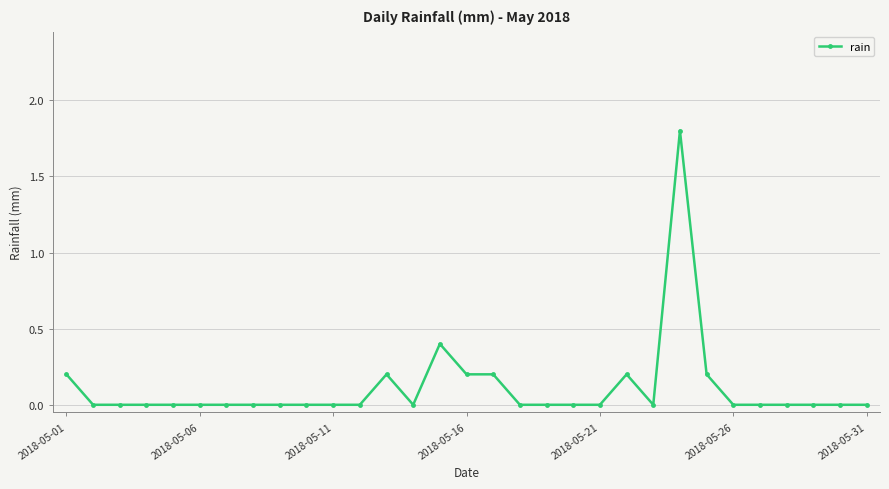

What is the greatest value displayed?

1.8